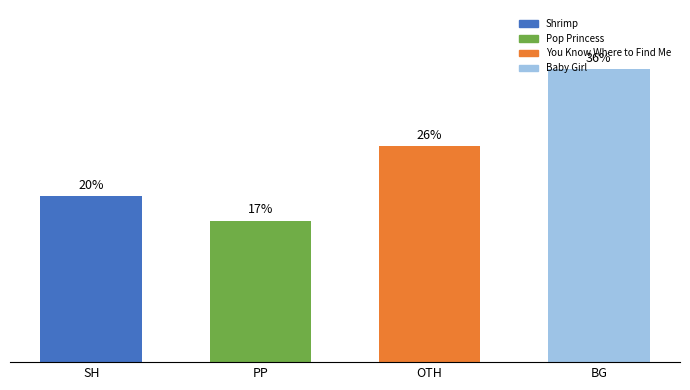

Reading left to right, extract all data points from this chart.

SH=20.3	PP=17.3	OTH=26.5	BG=35.9